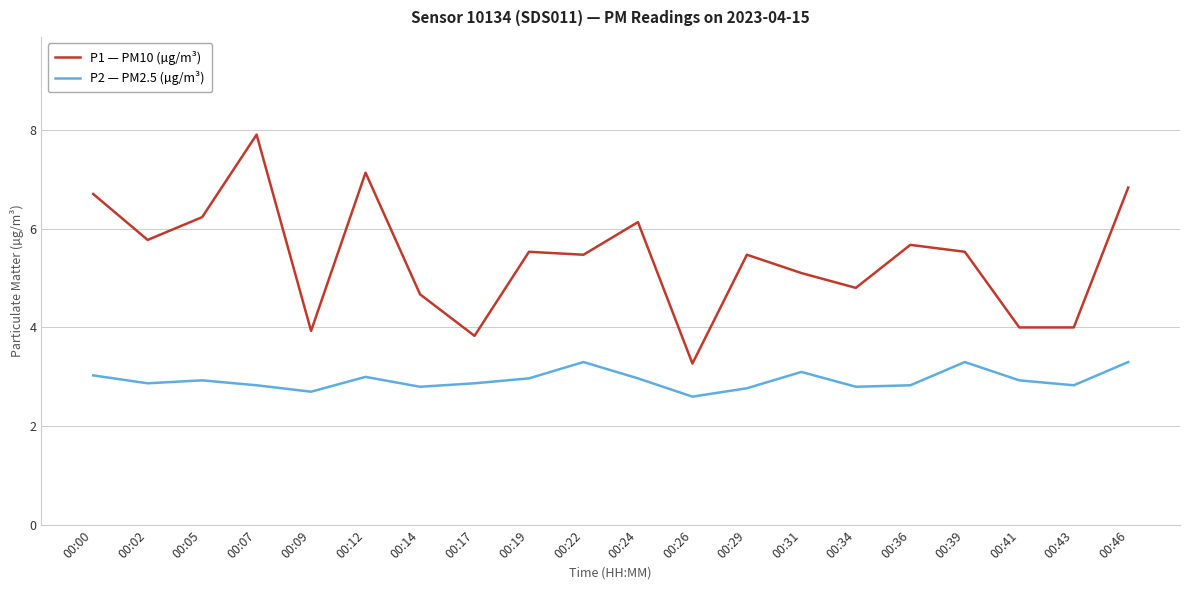

At which category does the chart reach its minimum across all series?

00:26